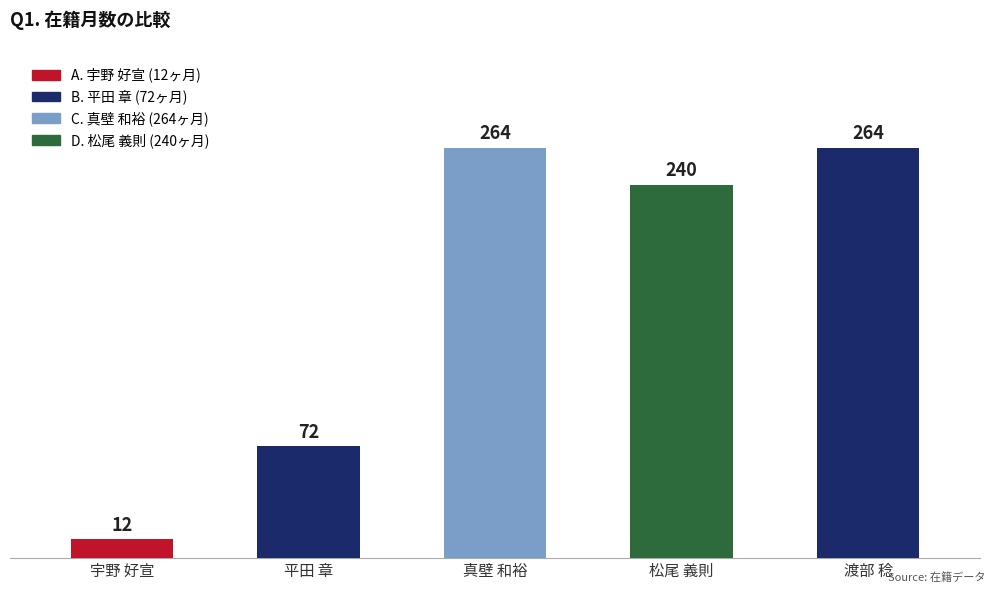

Reading left to right, list all the values displayed in this chart.

宇野 好宣=12	平田 章=72	真壁 和裕=264	松尾 義則=240	渡部 稔=264